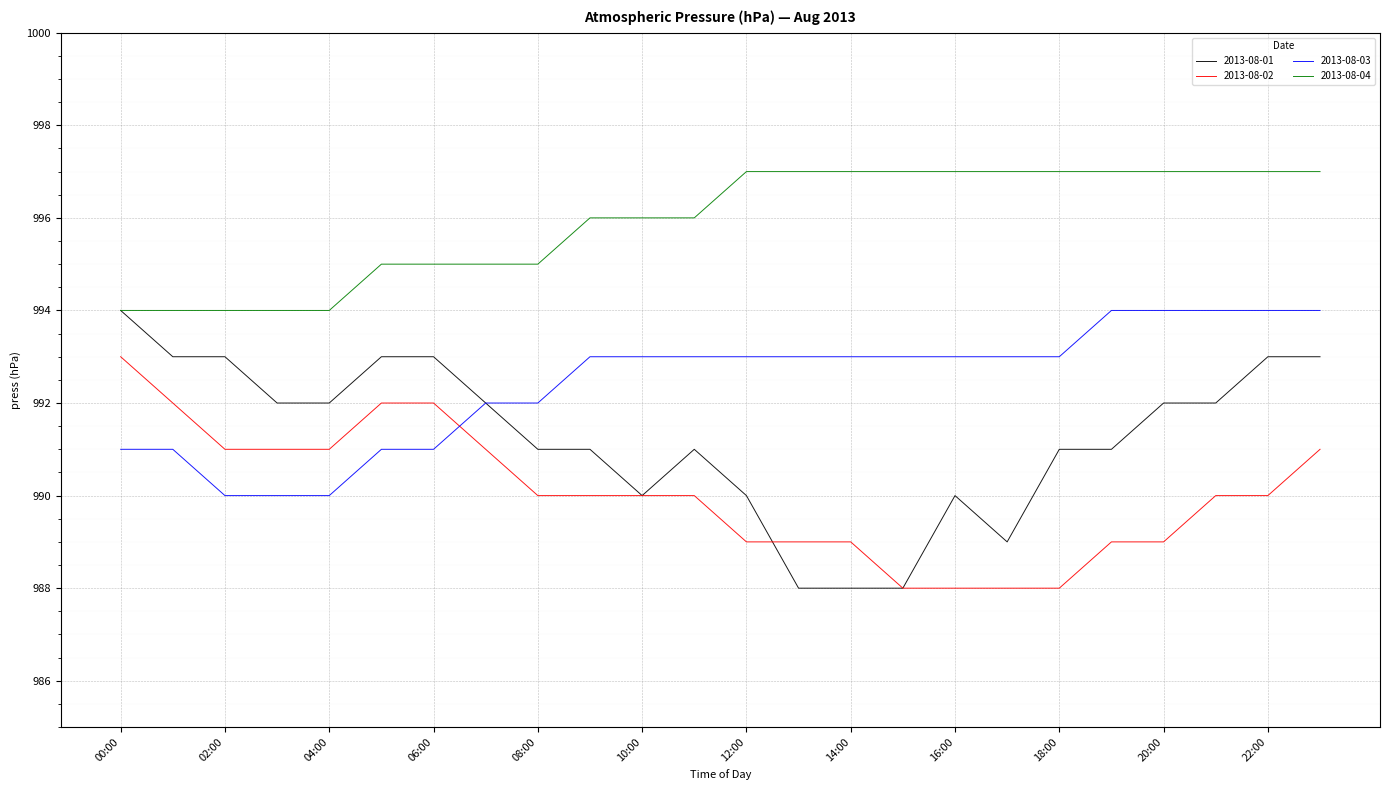

Reading left to right, transcribe all the data shown in this chart.

2013-08-01: 994	993	993	992	992	993	993	992	991	991	990	991	990	988	988	988	990	989	991	991	992	992	993	993
2013-08-02: 993	992	991	991	991	992	992	991	990	990	990	990	989	989	989	988	988	988	988	989	989	990	990	991
2013-08-03: 991	991	990	990	990	991	991	992	992	993	993	993	993	993	993	993	993	993	993	994	994	994	994	994
2013-08-04: 994	994	994	994	994	995	995	995	995	996	996	996	997	997	997	997	997	997	997	997	997	997	997	997